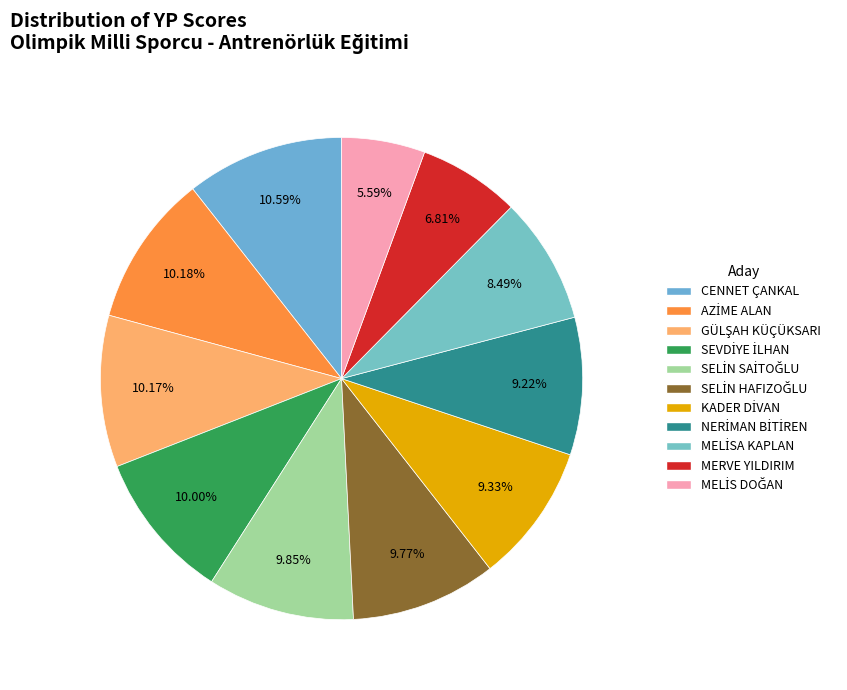

What percentage do MELİS DOĞAN and MERVE YILDIRIM together represent?

12.4%